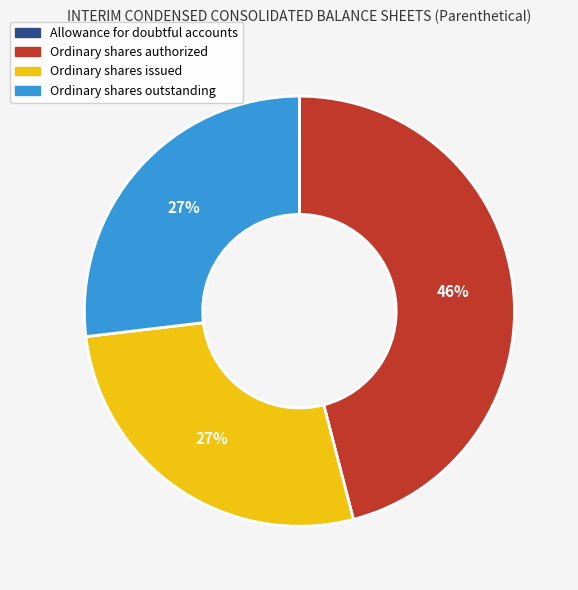

To the nearest percent, what portion does Ordinary shares outstanding represent?

27%